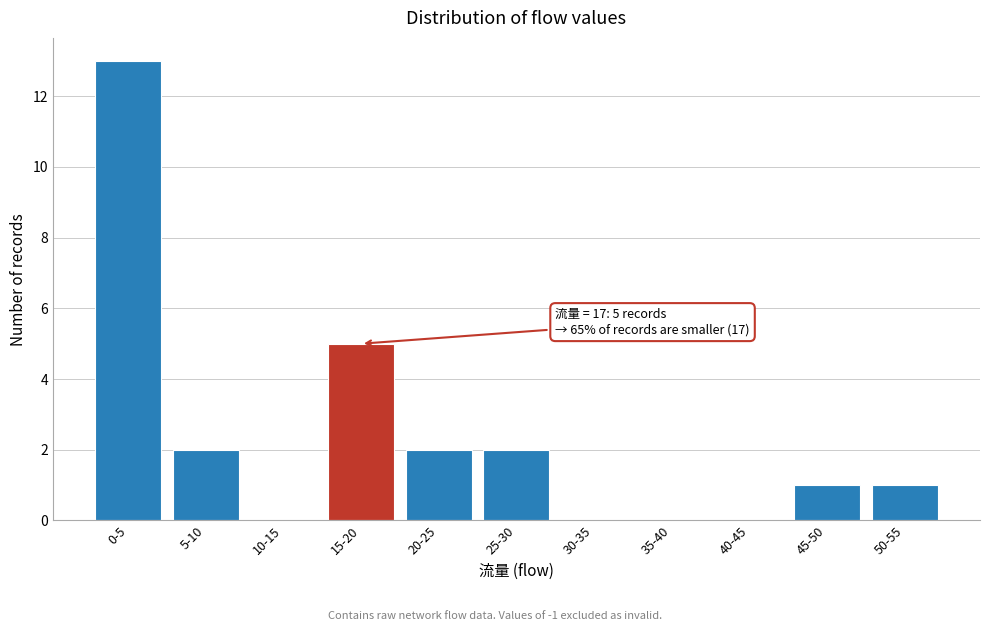

Reading right to left, transcribe all the data shown in this chart.

50-55=1	45-50=1	40-45=0	35-40=0	30-35=0	25-30=2	20-25=2	15-20=5	10-15=0	5-10=2	0-5=13